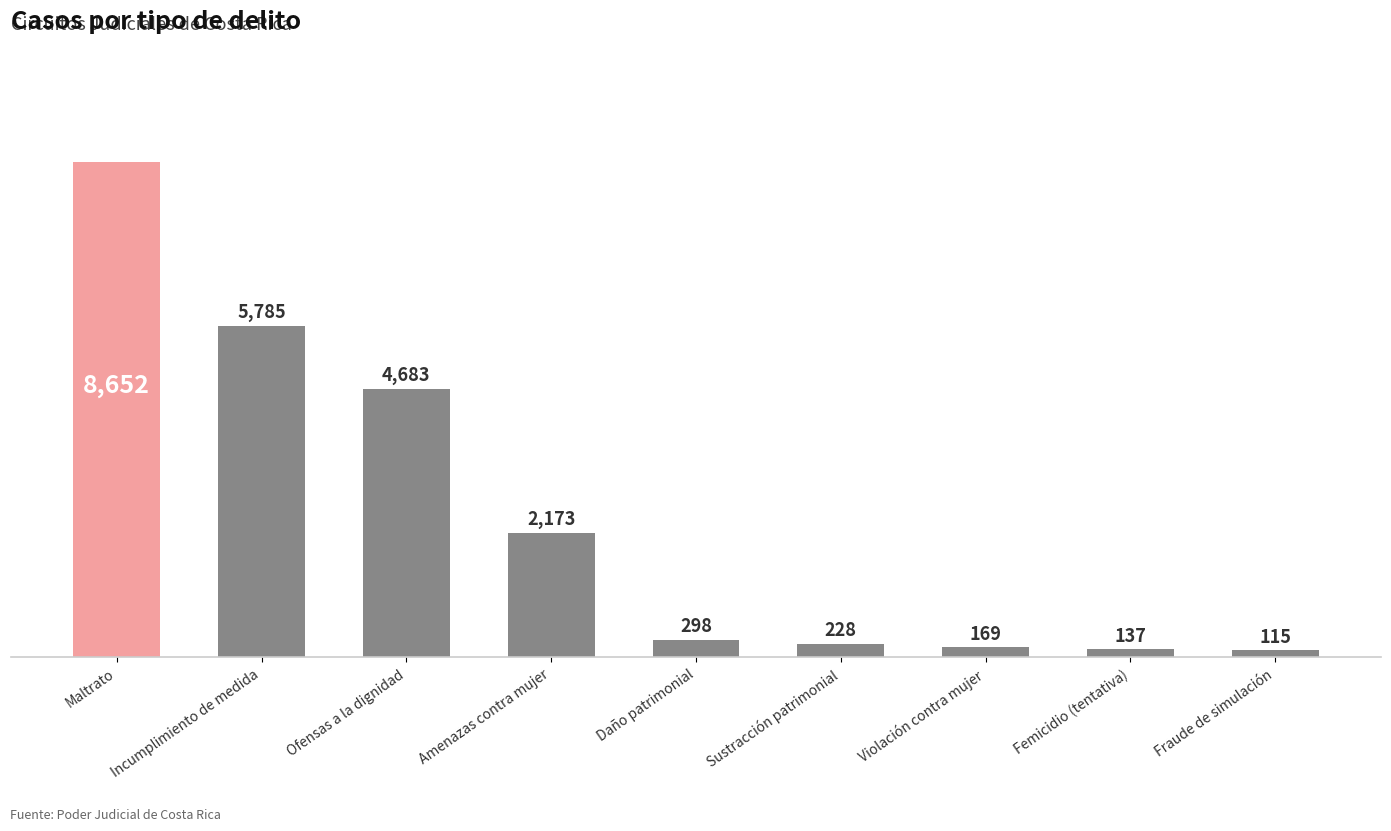

What is the minimum value shown in the chart?

115